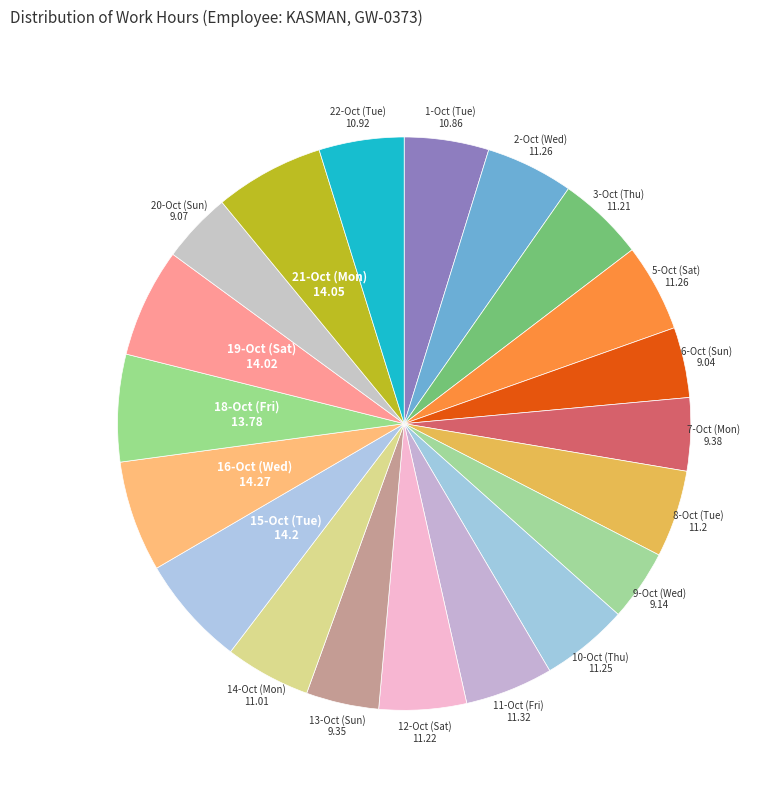

How many slices are in this pie chart?

20